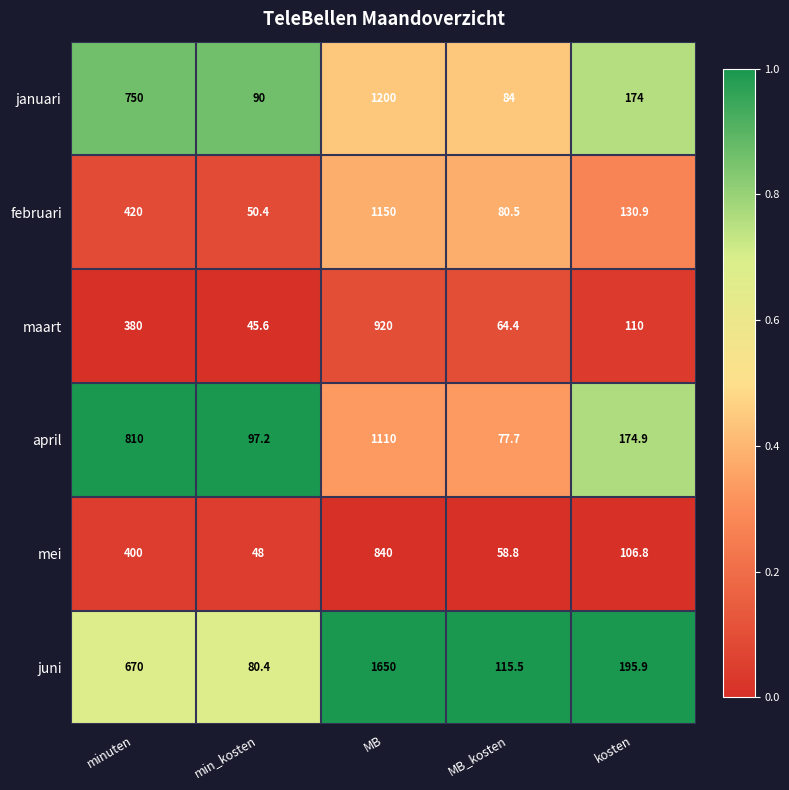

List the labels in order of maart value, smallest first.

min_kosten, MB_kosten, kosten, minuten, MB